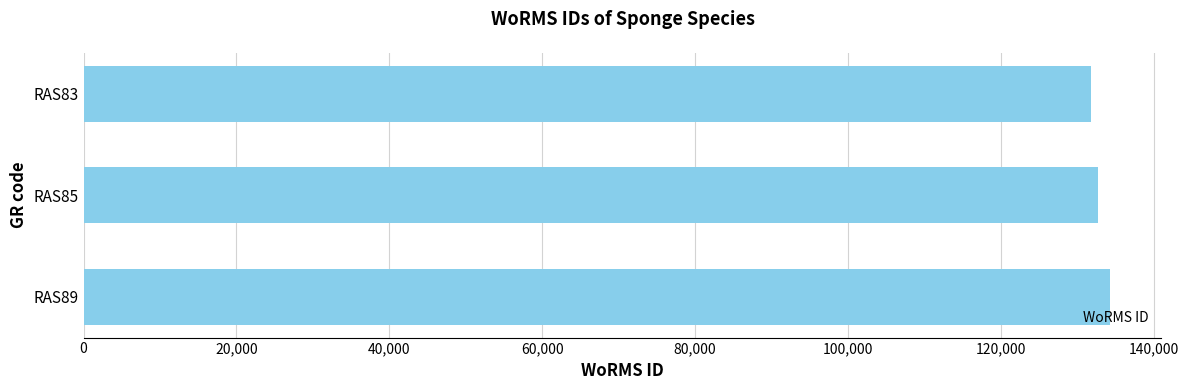

What is the maximum value shown in the chart?

134285